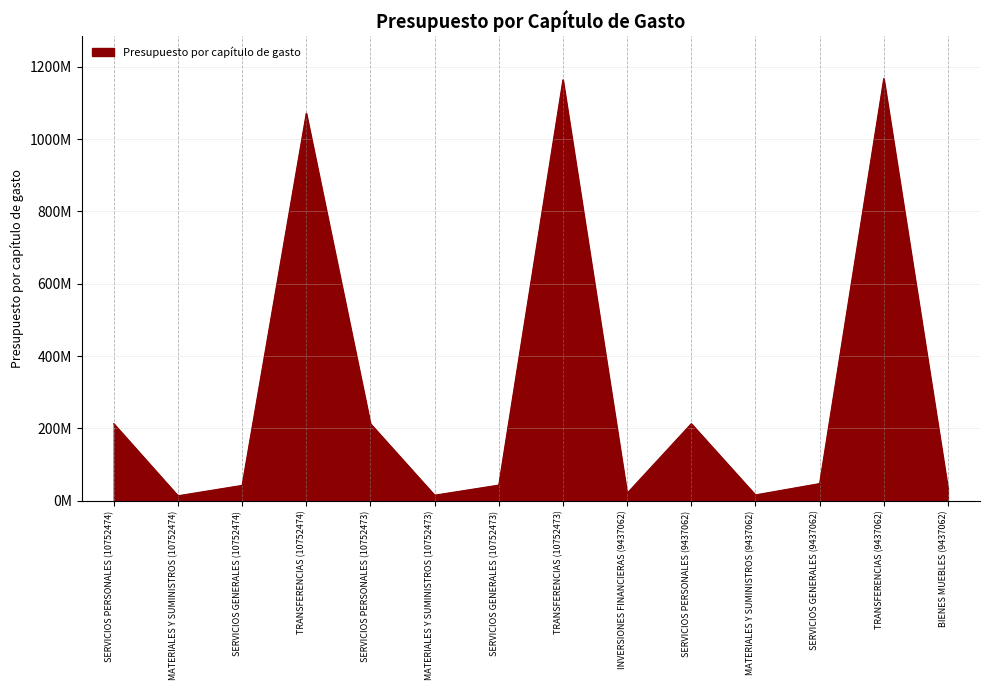

What is the average value?

305447157.1